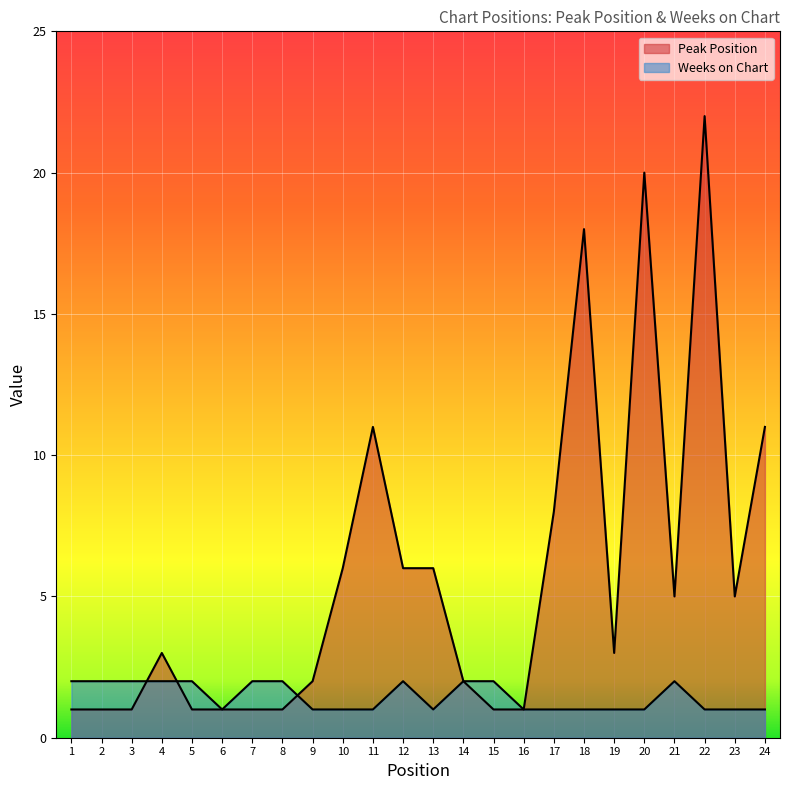

How many intersections are there between Peak Position and Weeks on Chart?

3